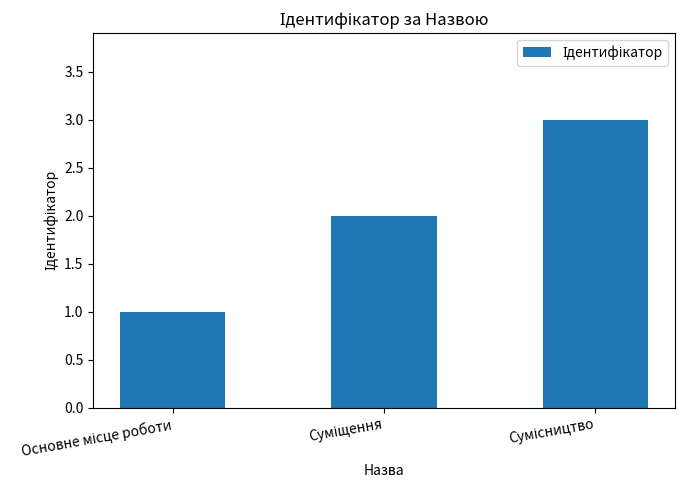

Reading left to right, what are all the values shown in this chart?

1	2	3